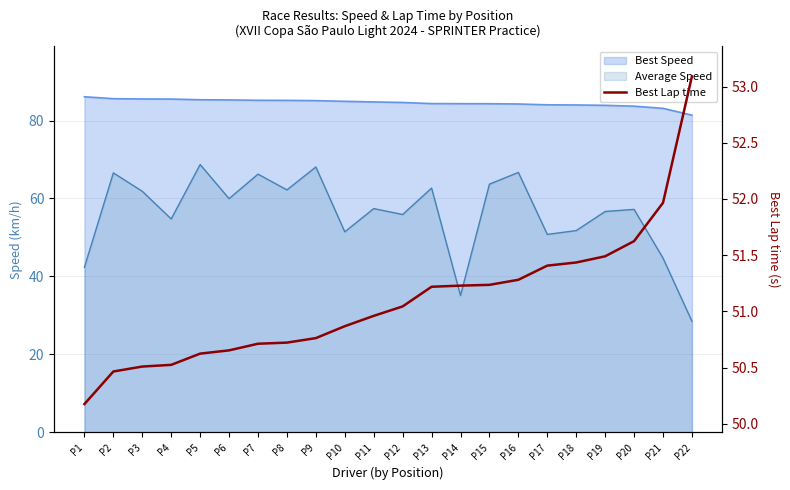

What is the sum of all values?

1124.0